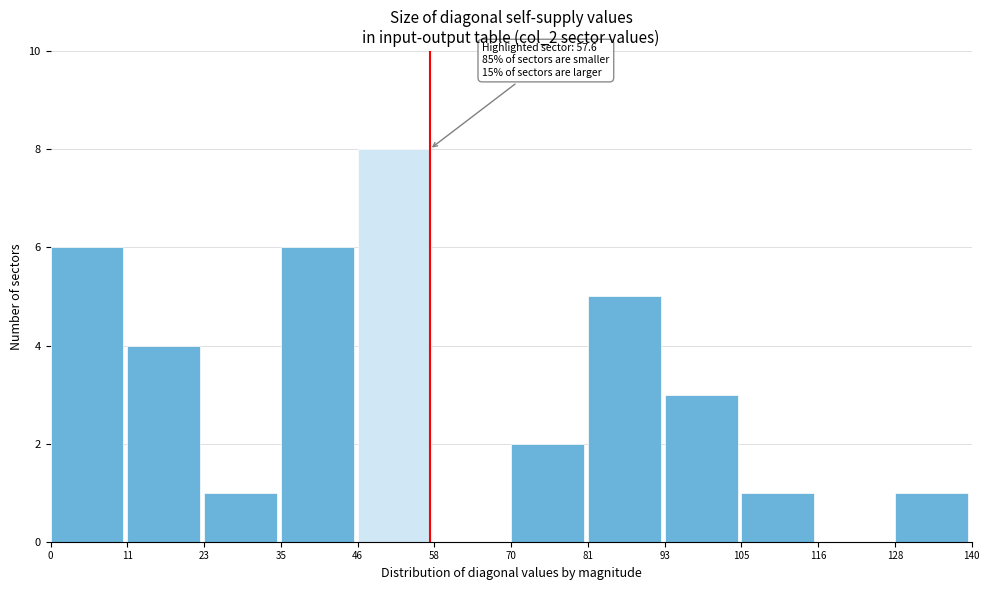

Which range on the x-axis has the tallest bar?

46 to 58